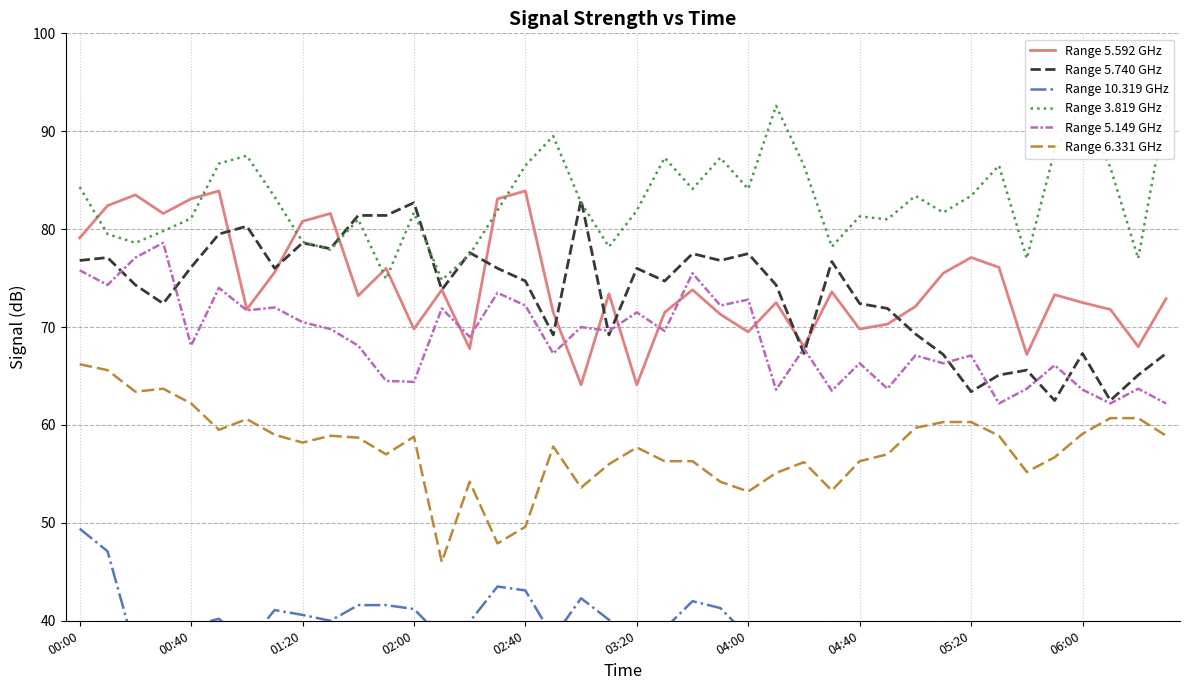

True or false: Range 10.319 GHz and Range 3.819 GHz cross at least once.

False